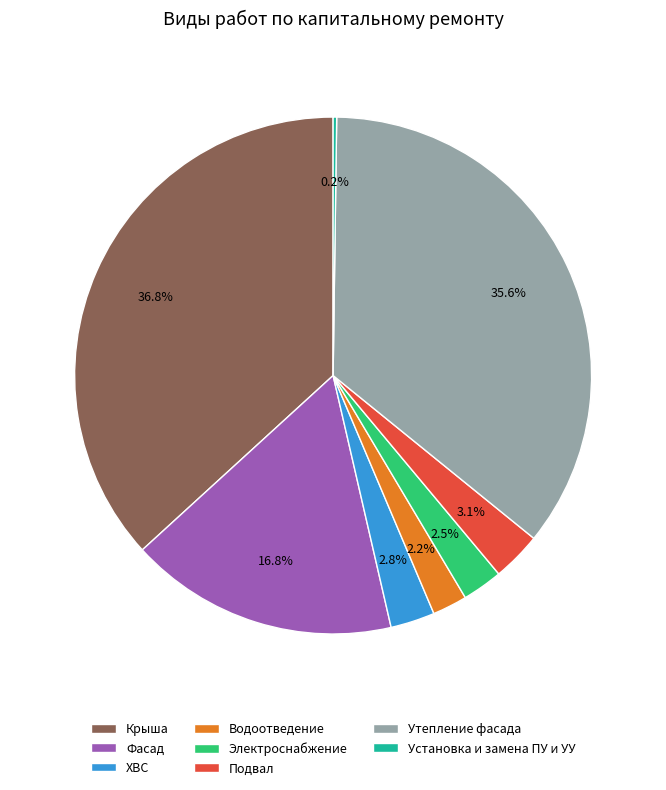

To the nearest percent, what is the difference between the largest and smallest slice percentages?

37%